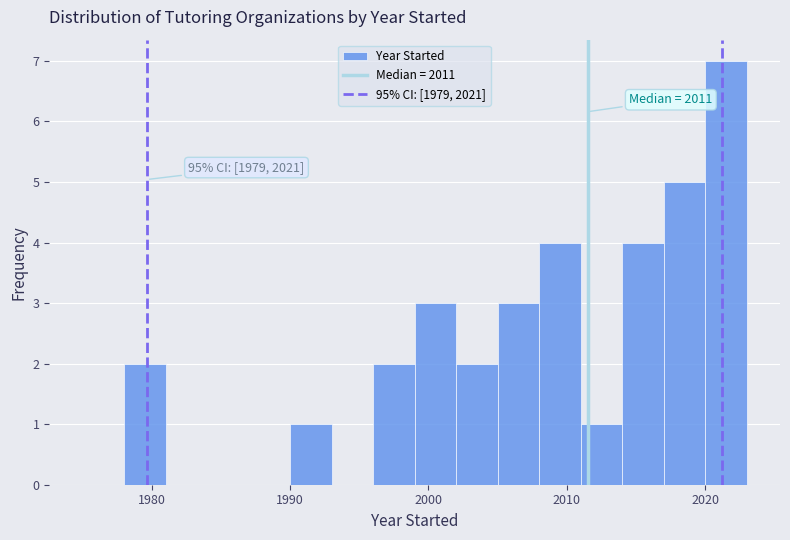

Read against the x-axis, roughly where is the centre of the tallest bar?

2022